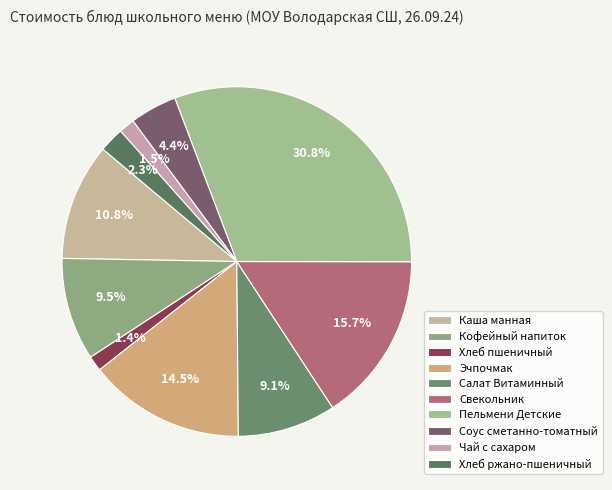

Which slice is the largest?

Пельмени Детские